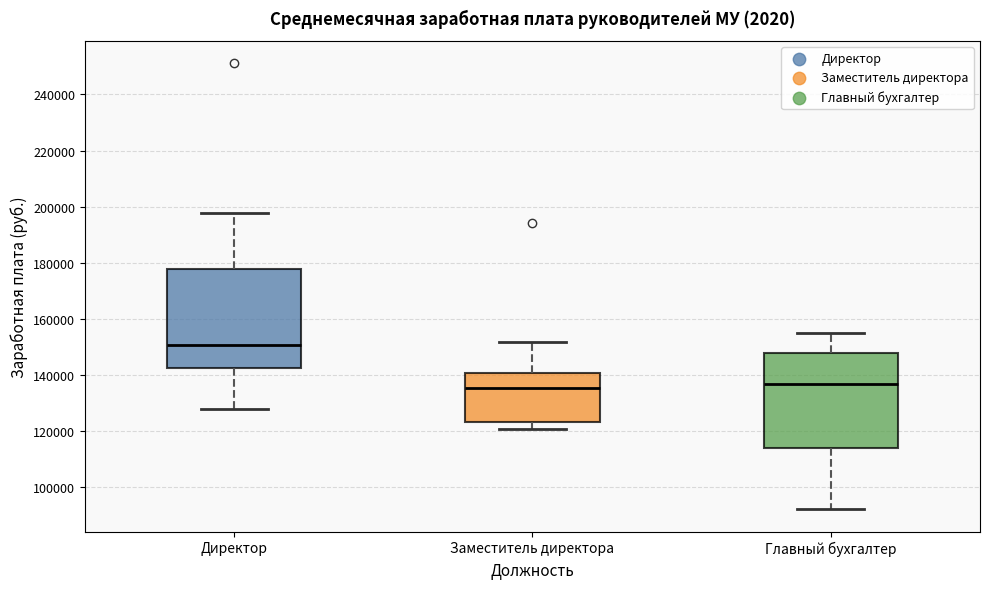

Which box's median line is the highest?

Директор